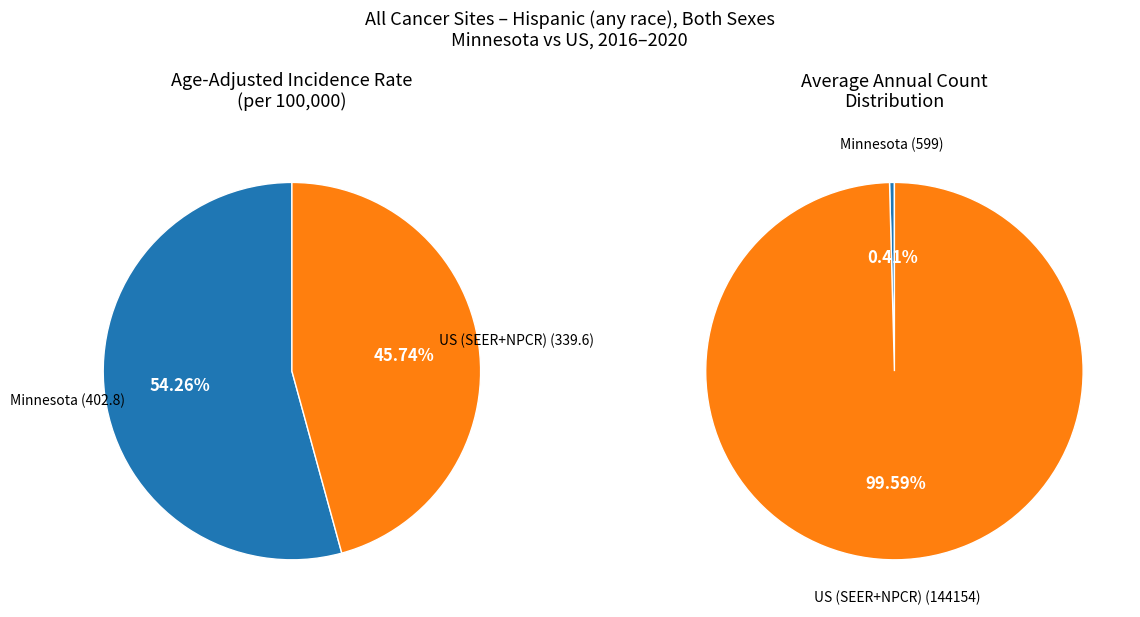

What is the change in value from Minnesota to US (SEER+NPCR)?

-63.2